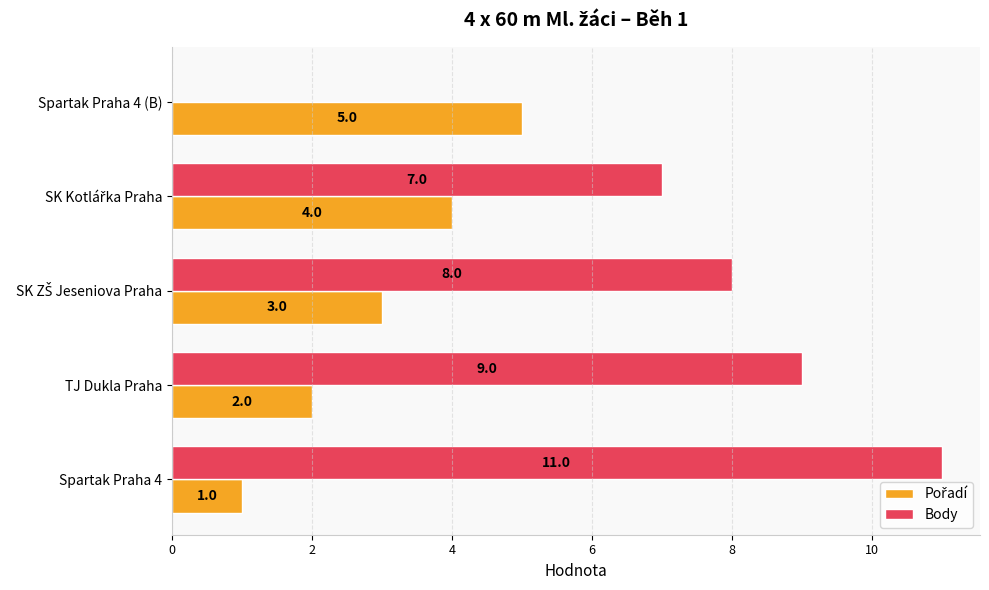

What is the sum of all Body values?

35